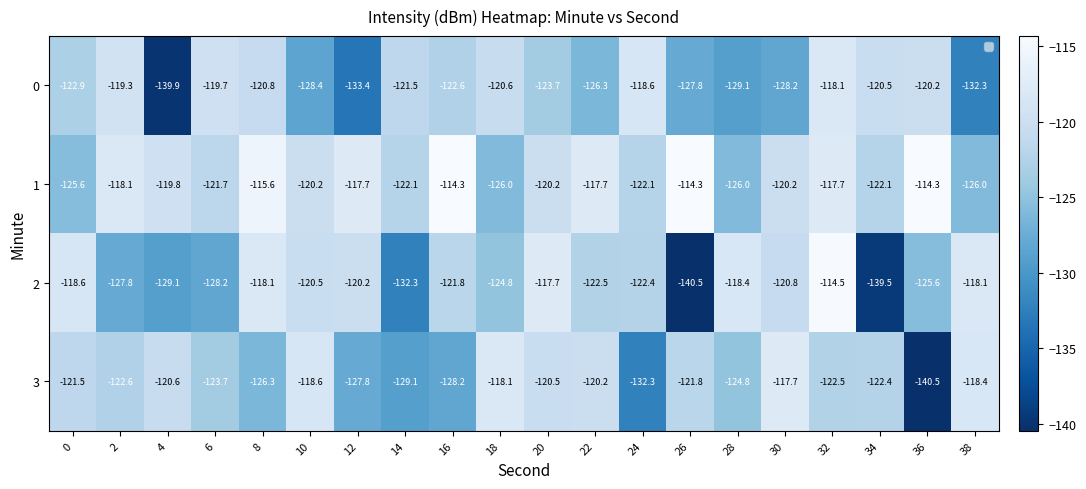

What is the spread (max minus min) of values at 14?

10.8